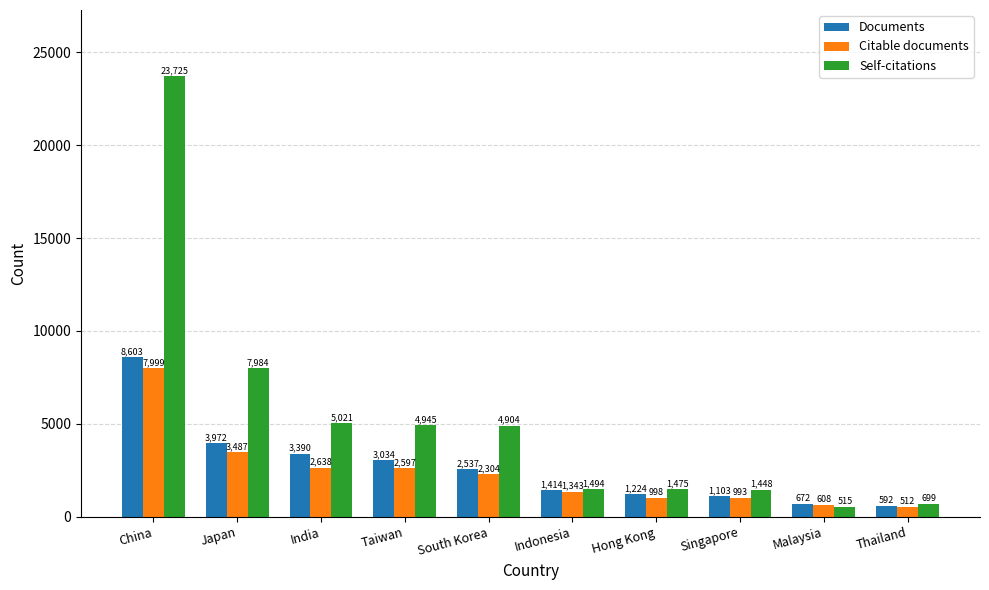

What is the value of the Documents bar at the 8th from the left?

1103